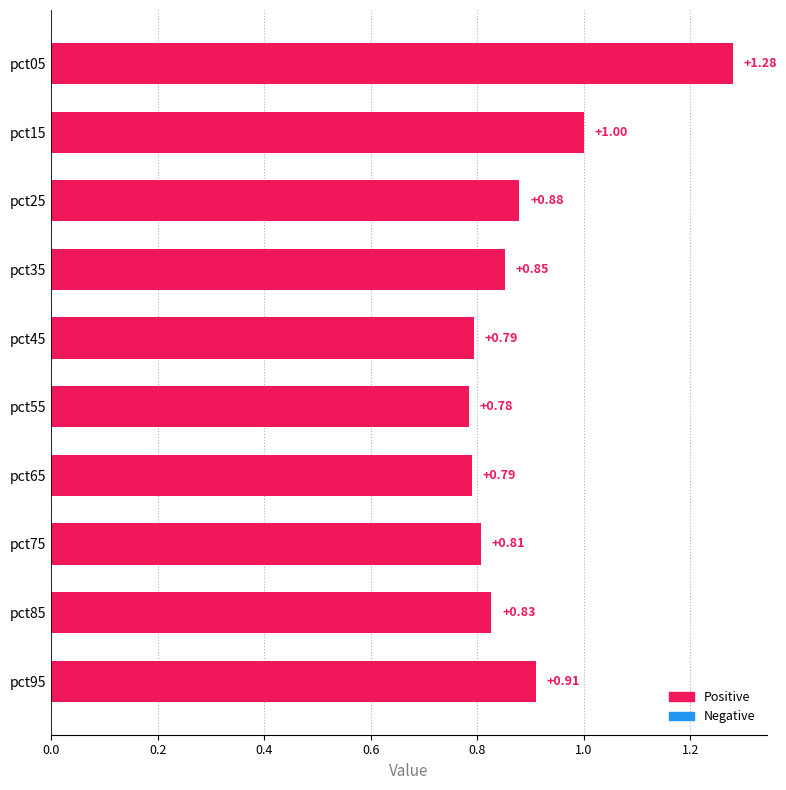

Between pct55 and pct15, which is larger?

pct15